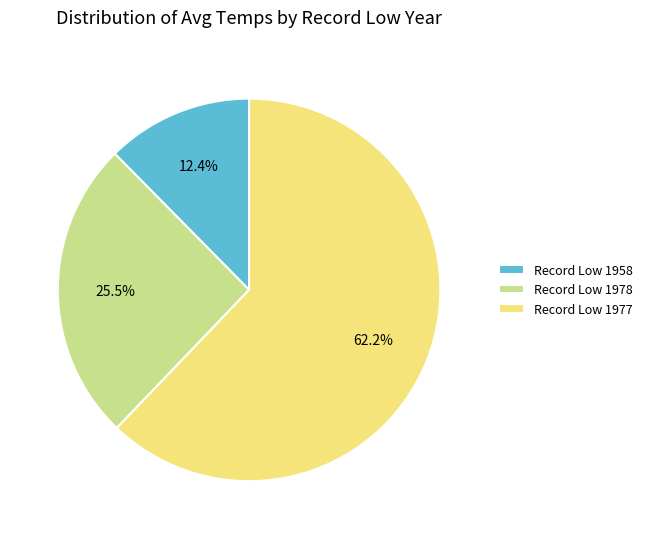

Between Record Low 1958 and Record Low 1978, which is larger?

Record Low 1978